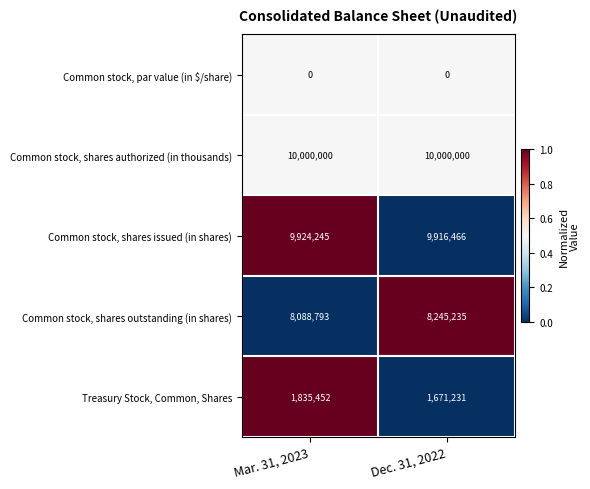

What is the minimum value for Common stock, shares authorized (in thousands)?

10000000